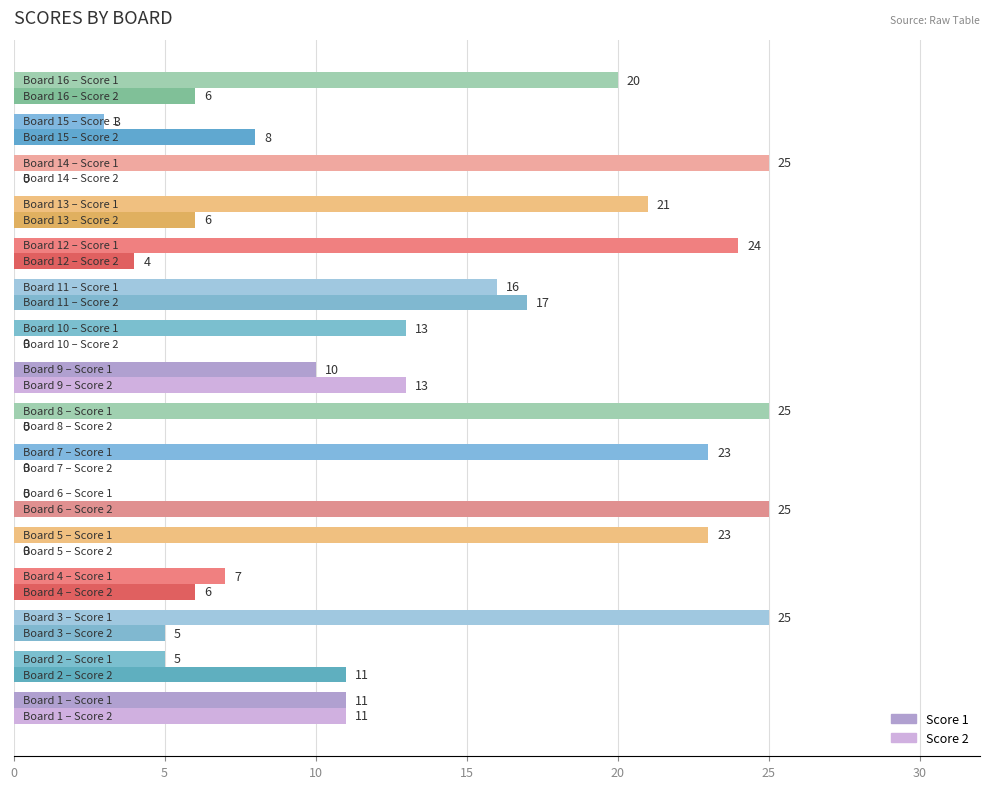

List the series in order of their peak value, lowest first.

Score 1, Score 2